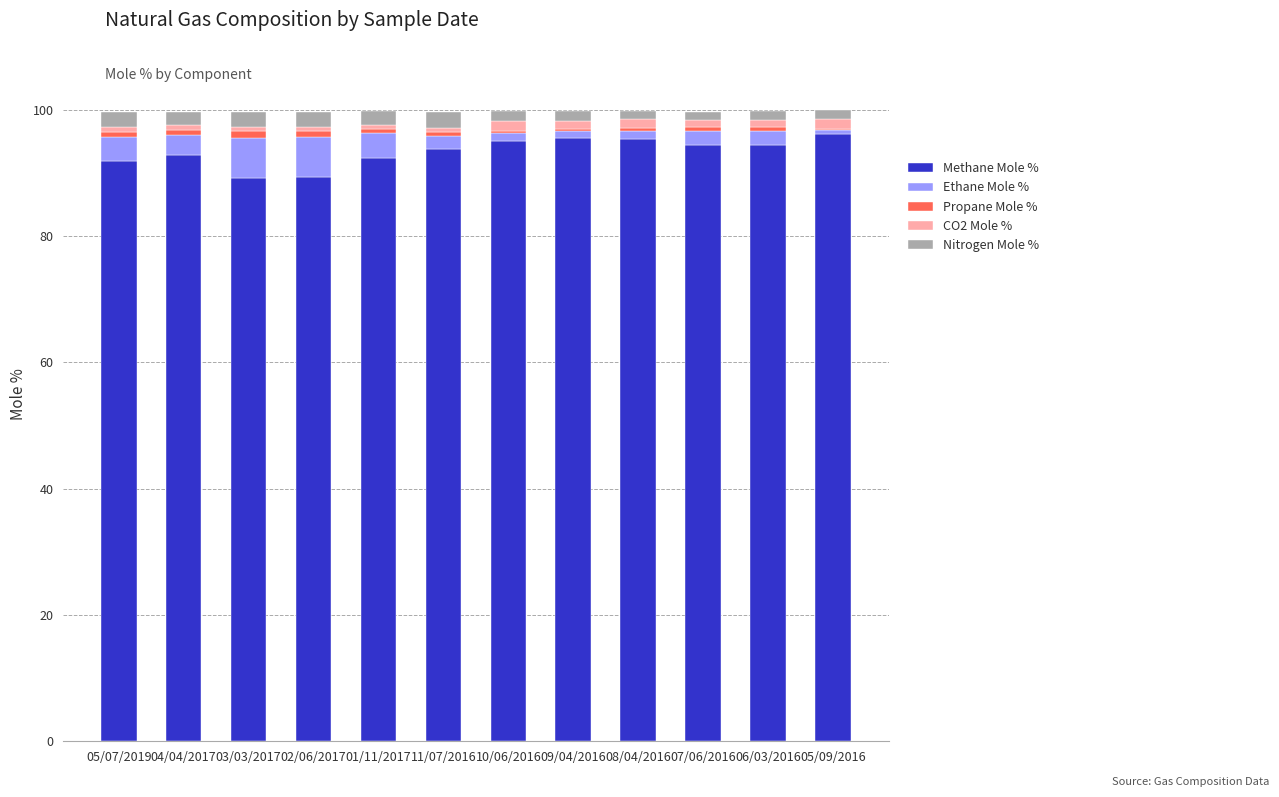

Is it true that Methane Mole % equals 94.4 at 07/06/2016?

True